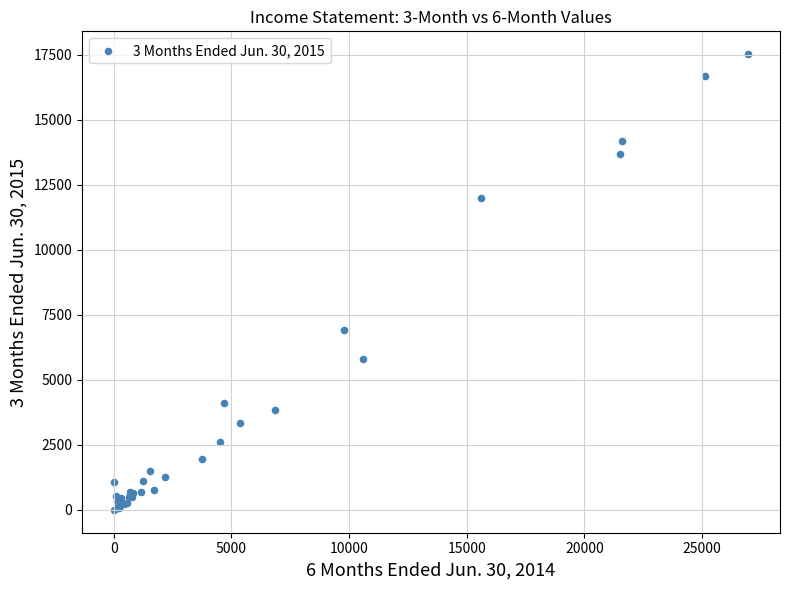

What Y value in the scatter plot is closest to 8760?

6924